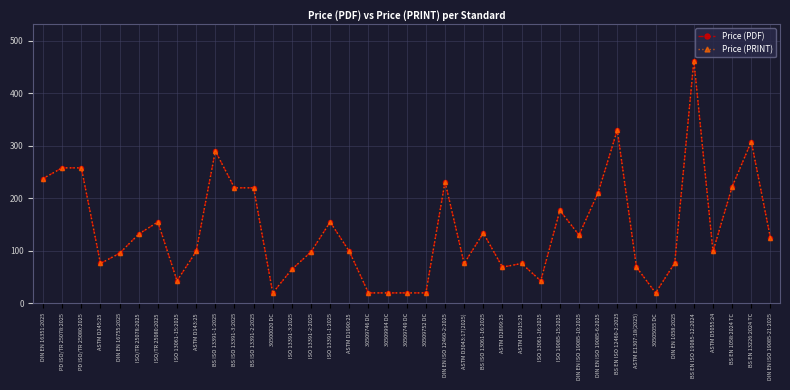

In Price (PRINT), how many points are higher than both neighbors (excluding endpoints)?

10